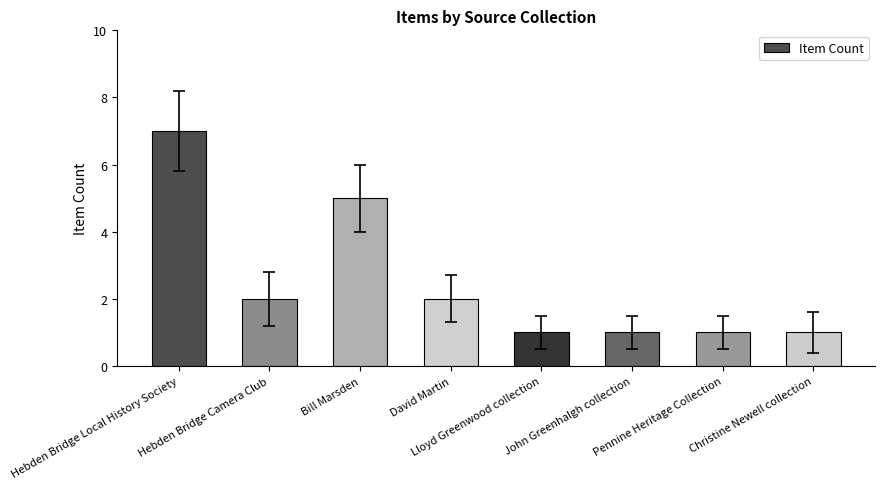

What is the sum of all values?

20